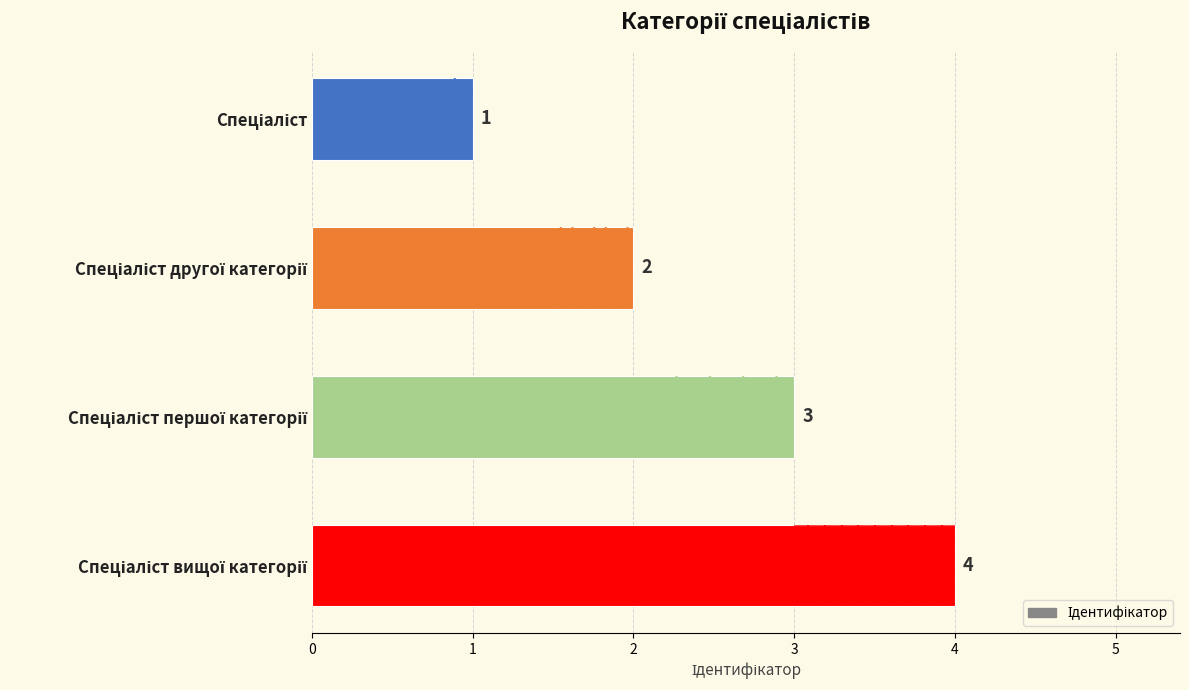

What is the greatest value displayed?

4